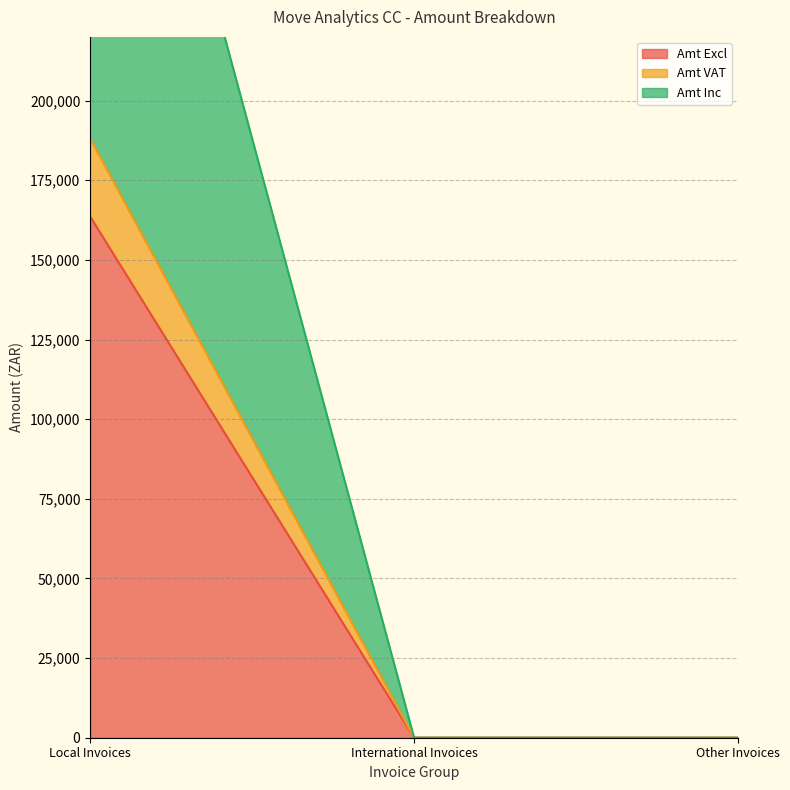

Is it true that Amt Excl equals -99540.2 at International Invoices?

False